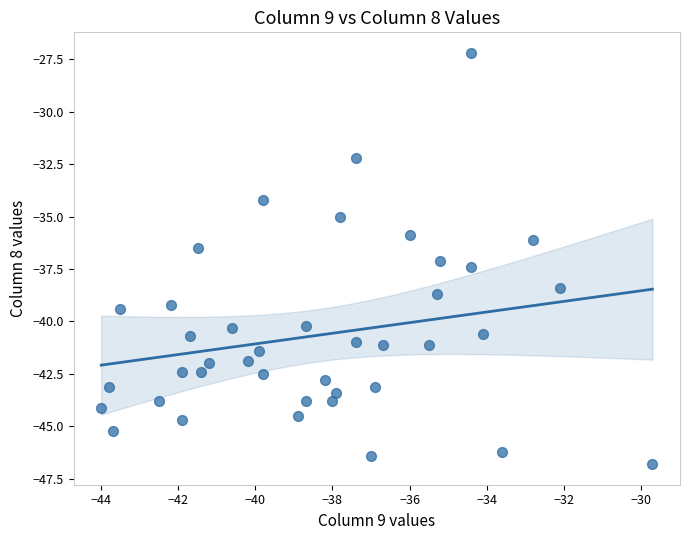

What is the range of X values (max minus min)?

14.3